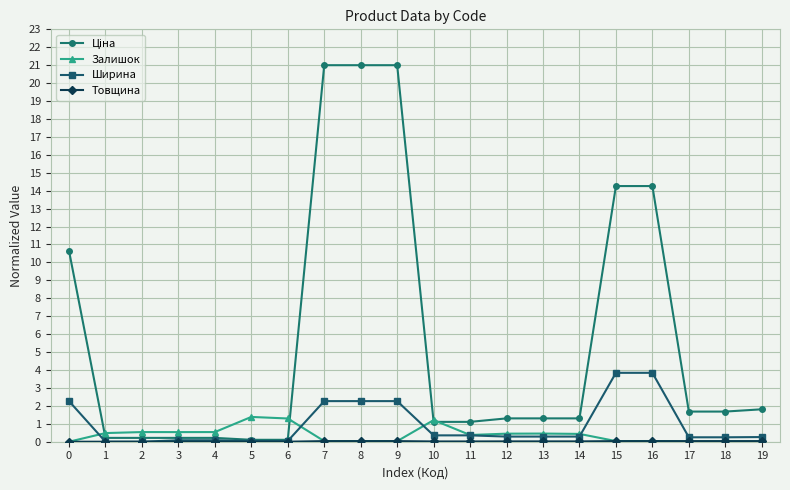

The Ширина series shows 3.8 at 15. True or false?

True